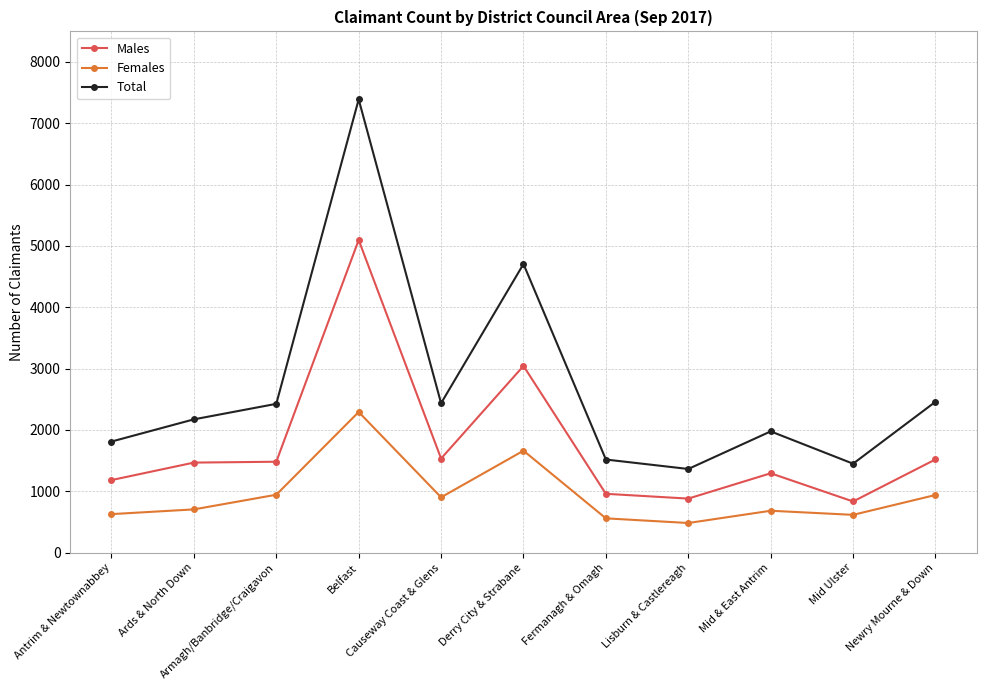

In Females, how many points are higher than both neighbors (excluding endpoints)?

3